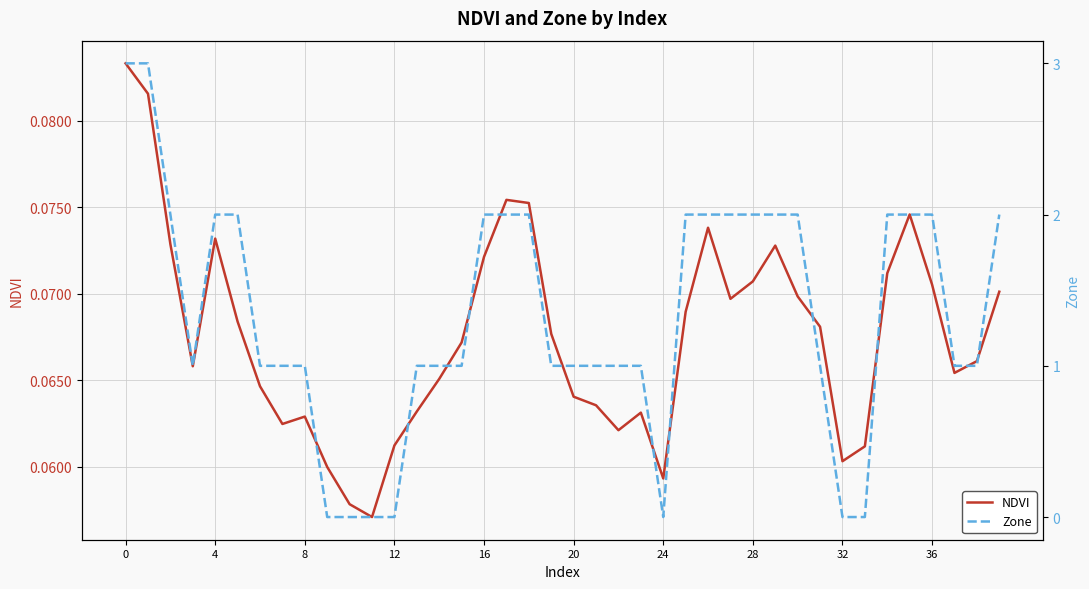

After their last crossing, which series has the higher values: Zone or NDVI?

Zone